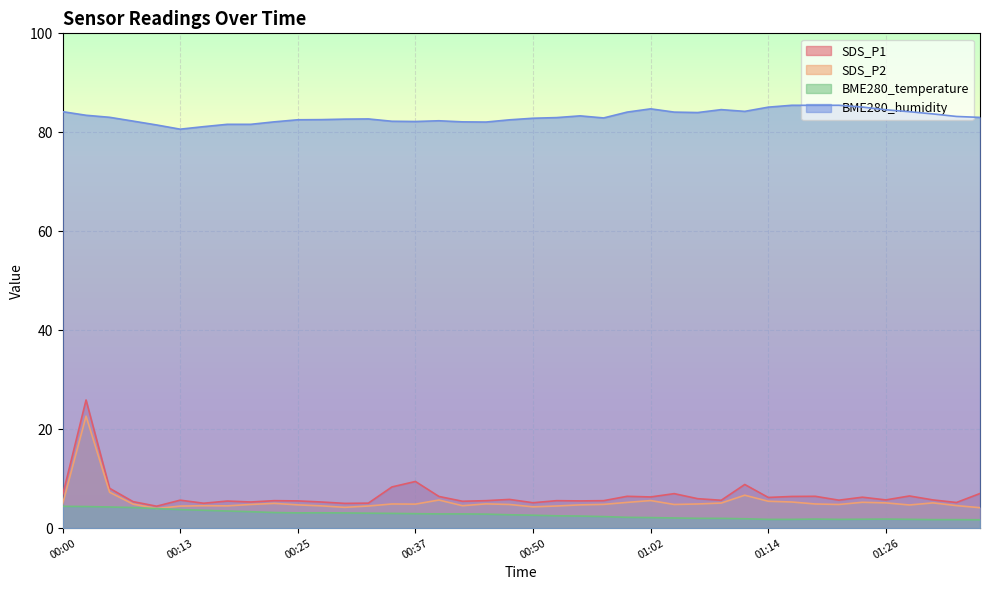

The value of BME280_temperature at 01:24 is 1.0. True or false?

False